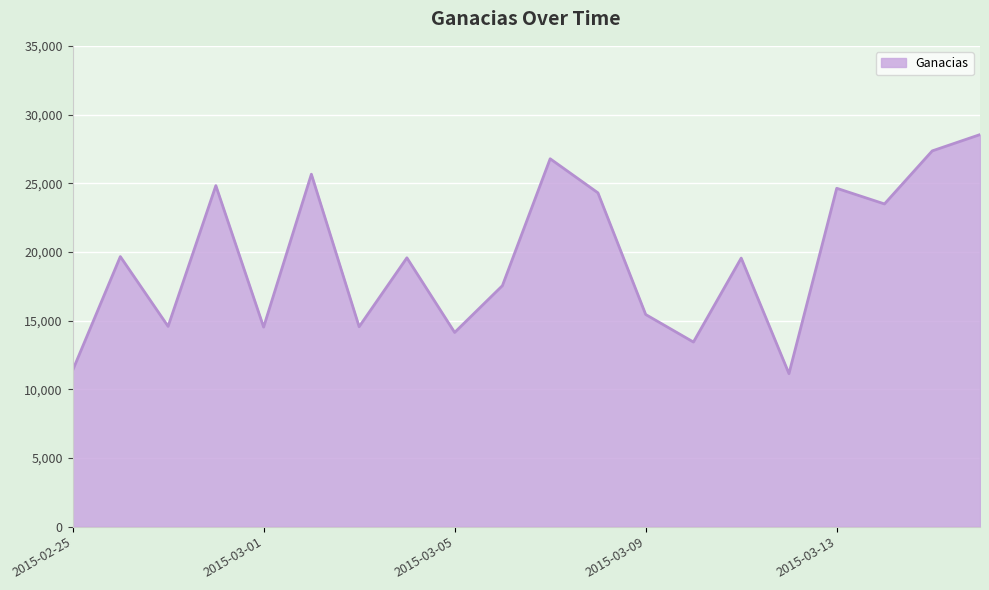

What is the difference between the maximum and minimum values?

17400